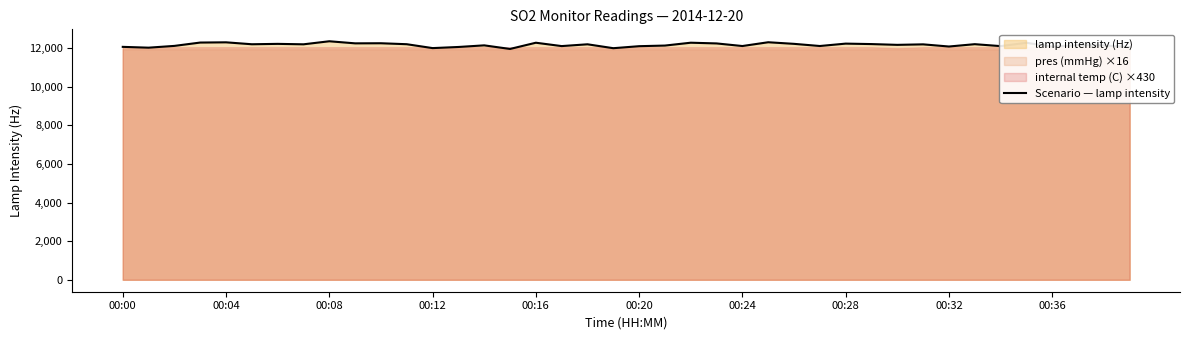

What is the highest value of the Scenario — lamp intensity series?

12348